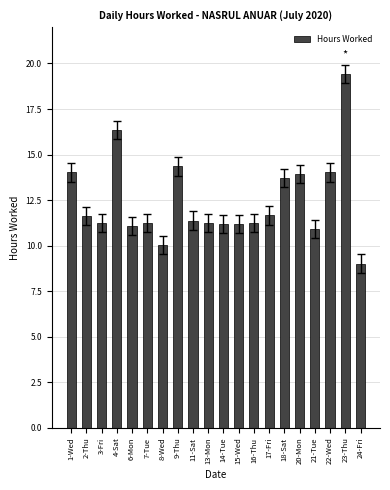

Are the bars grouped side by side (vs. stacked)?

No